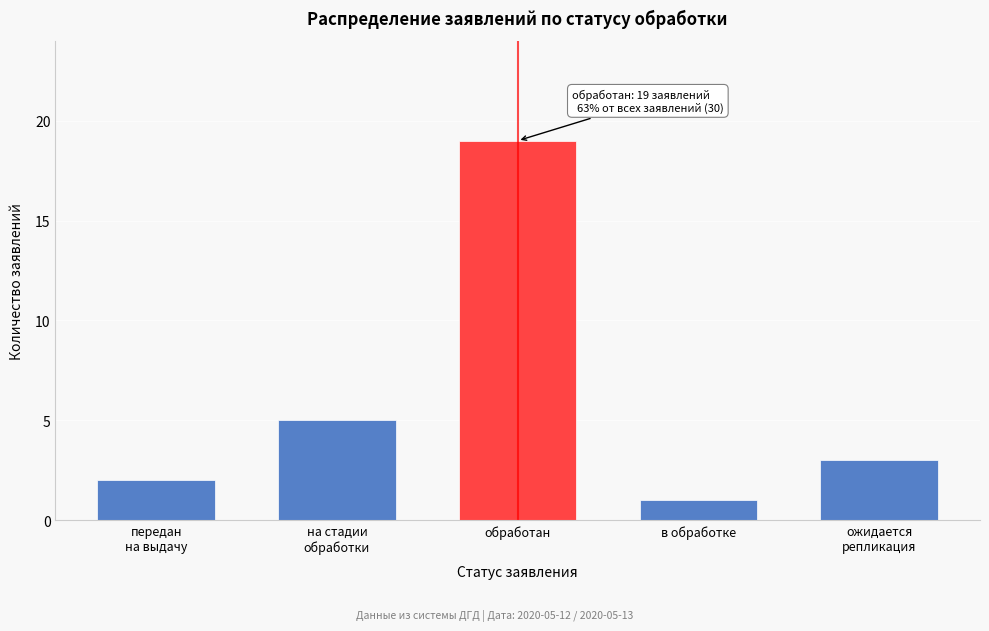

Reading left to right, list all the values displayed in this chart.

2	5	19	1	3